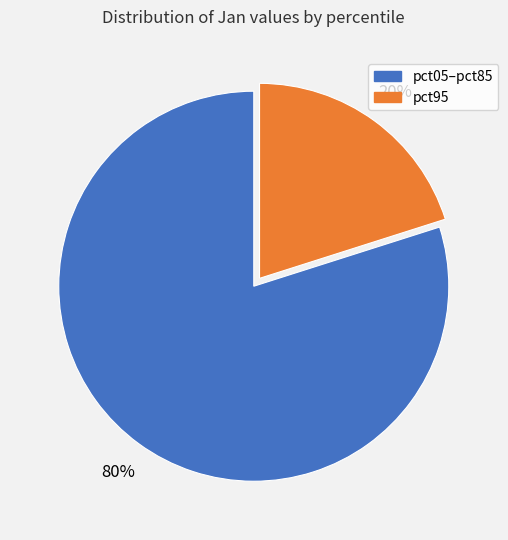

Is there any slice that represents more than half of the pie?

Yes